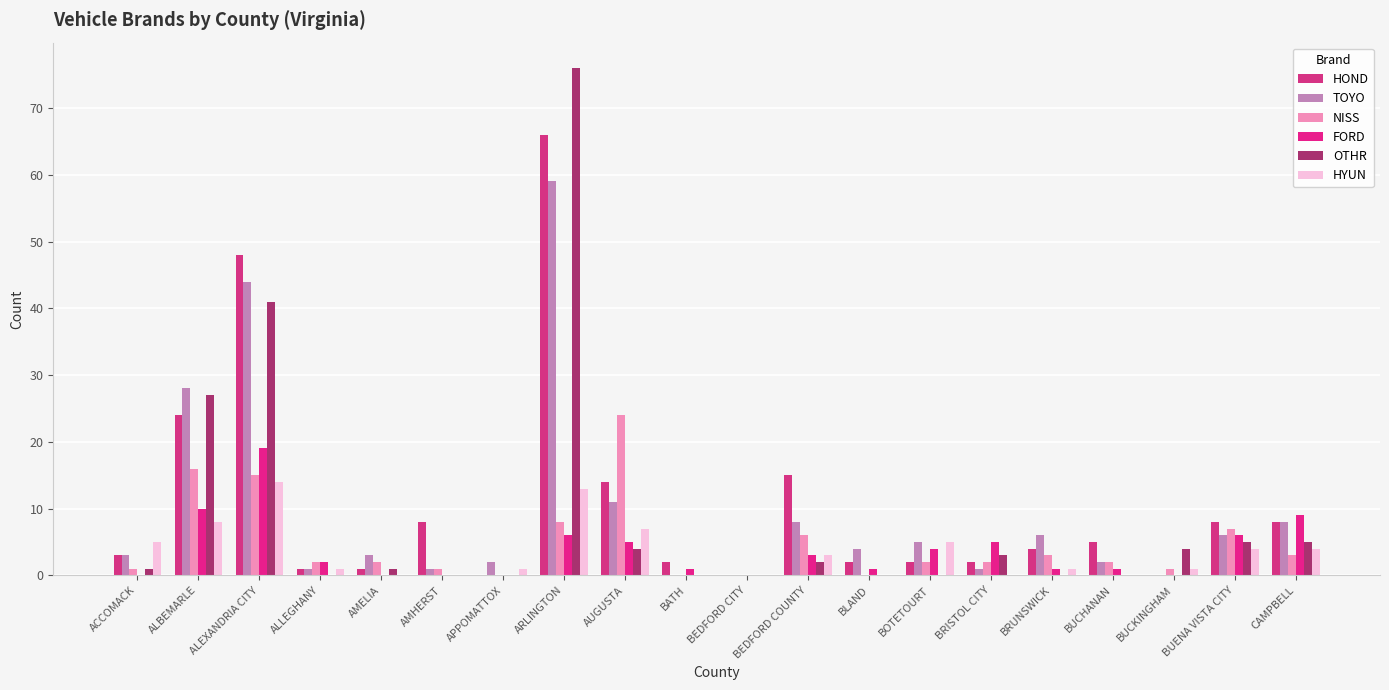

Which has a higher value, ACCOMACK or ARLINGTON?

ARLINGTON